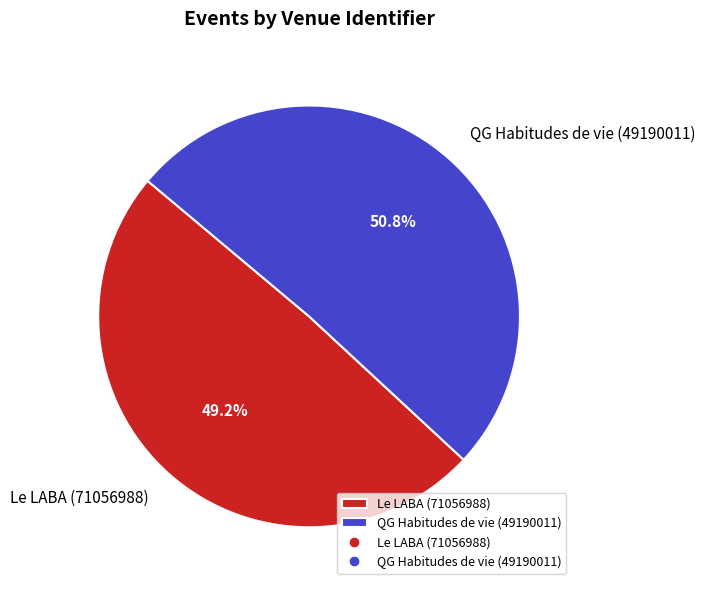

Does any single category account for the majority?

Yes